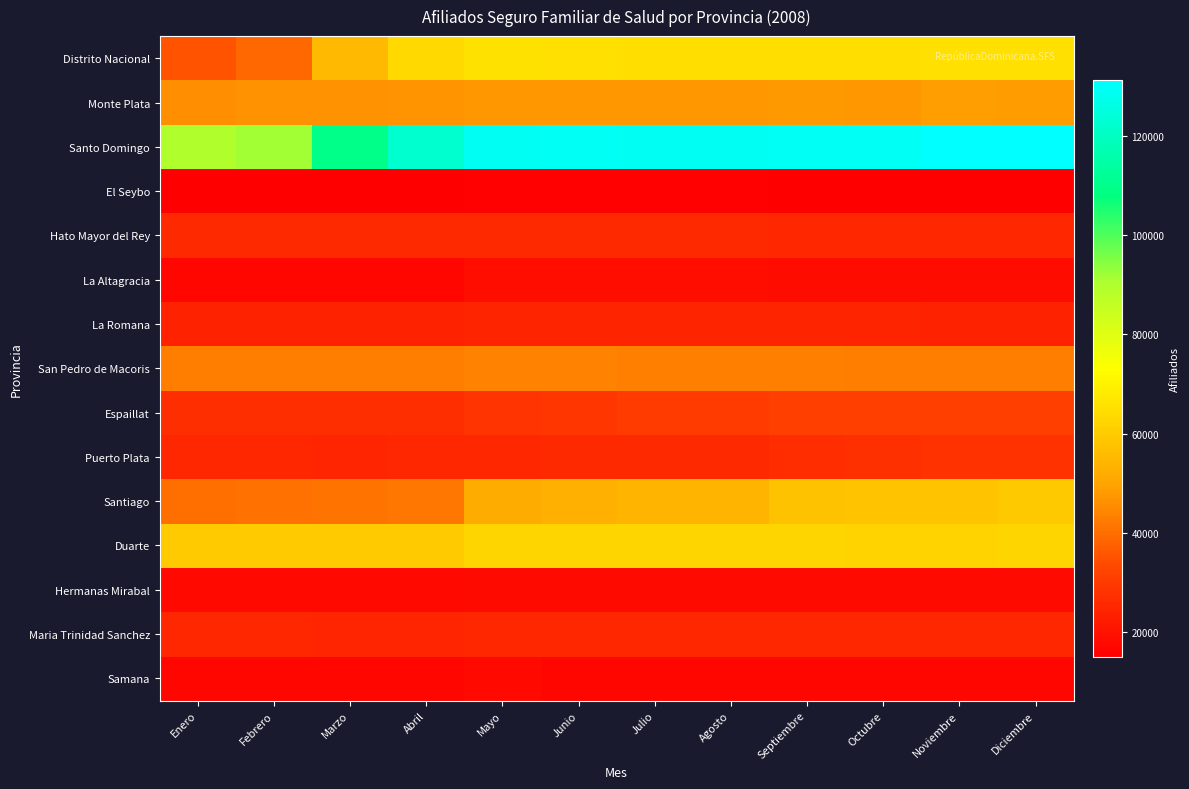

At how many categories does at least one series exceed 53528?

12